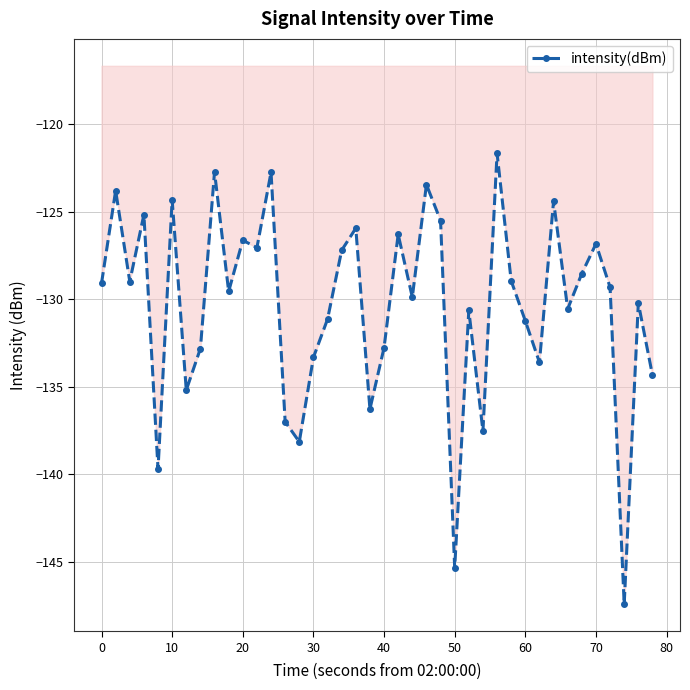

What is the value of the 40th point from the left?

-134.3